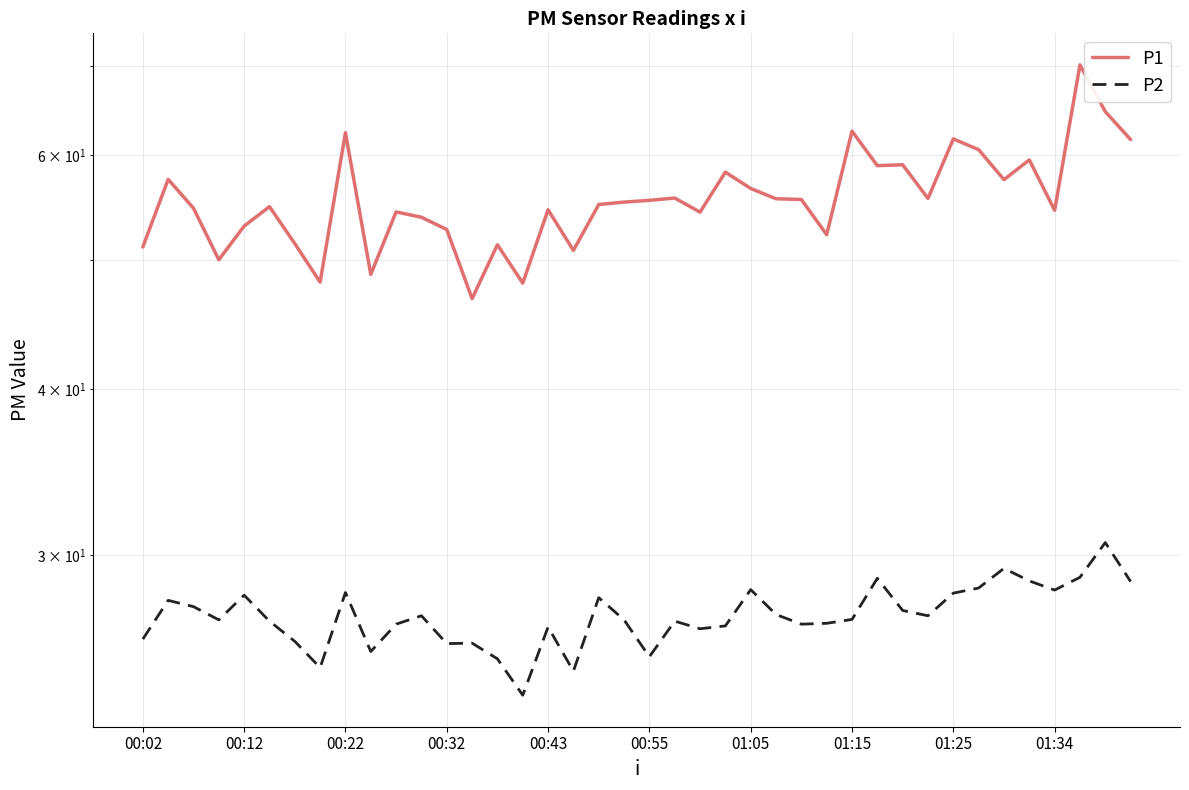

What is the smallest value displayed?

23.6